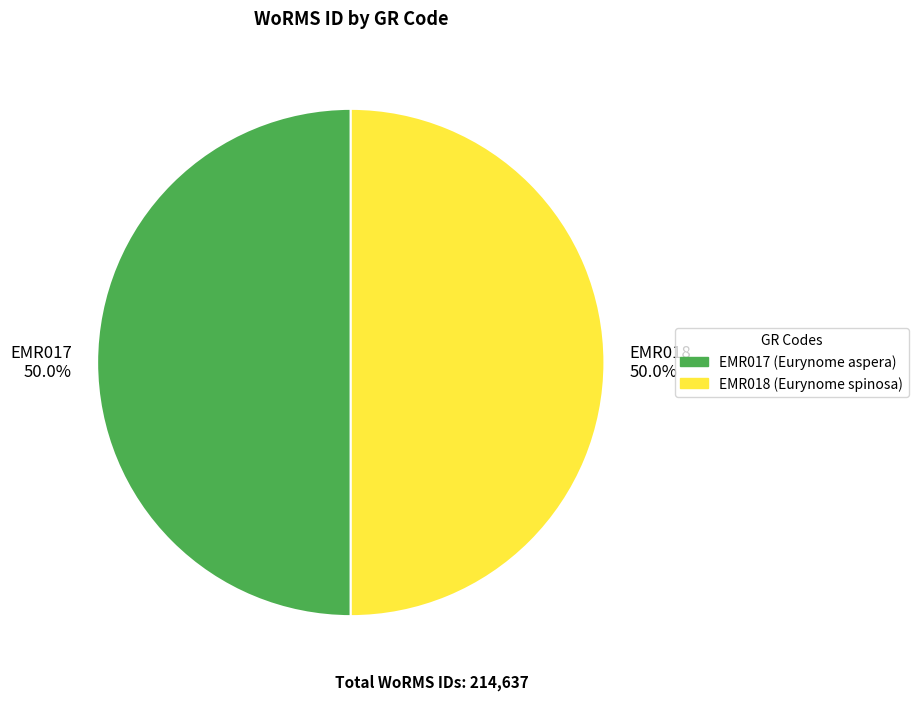

What is the ratio of the value at EMR017 50.0% to the value at EMR018 50.0%?

1.0